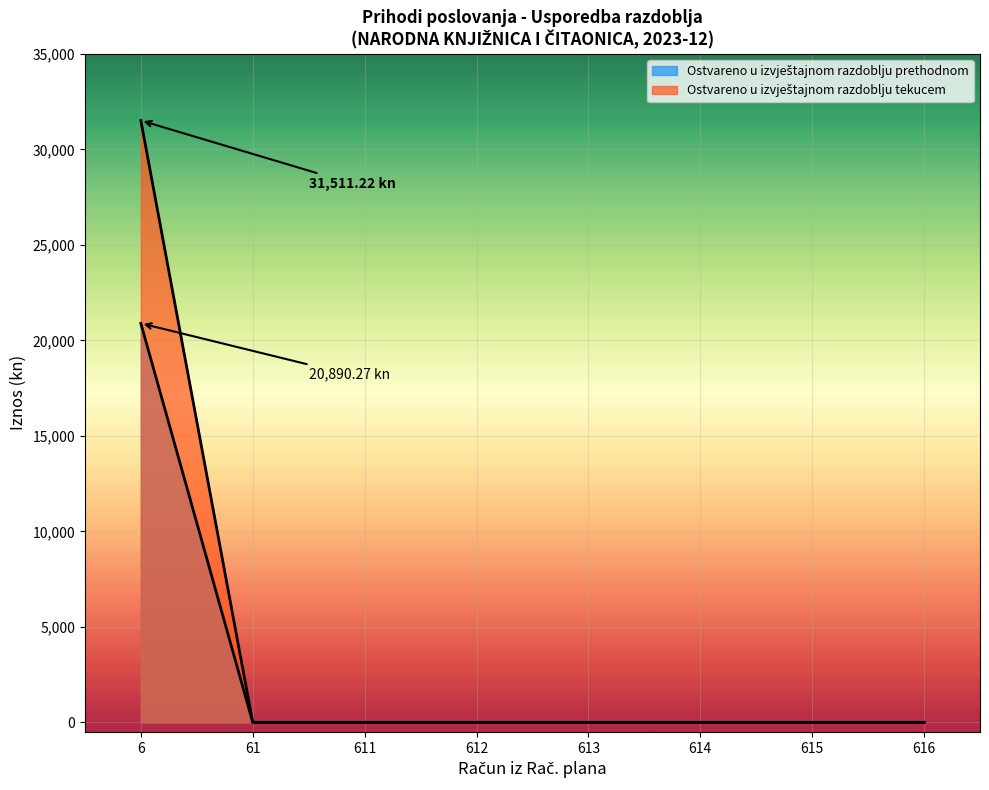

Does the chart display data point markers on the line(s)?

No